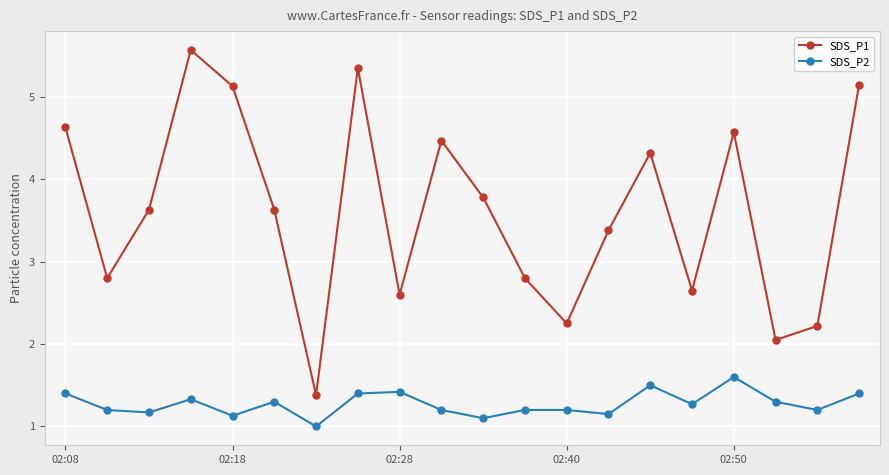

True or false: SDS_P1 has more than 2 interior local peaks.

True